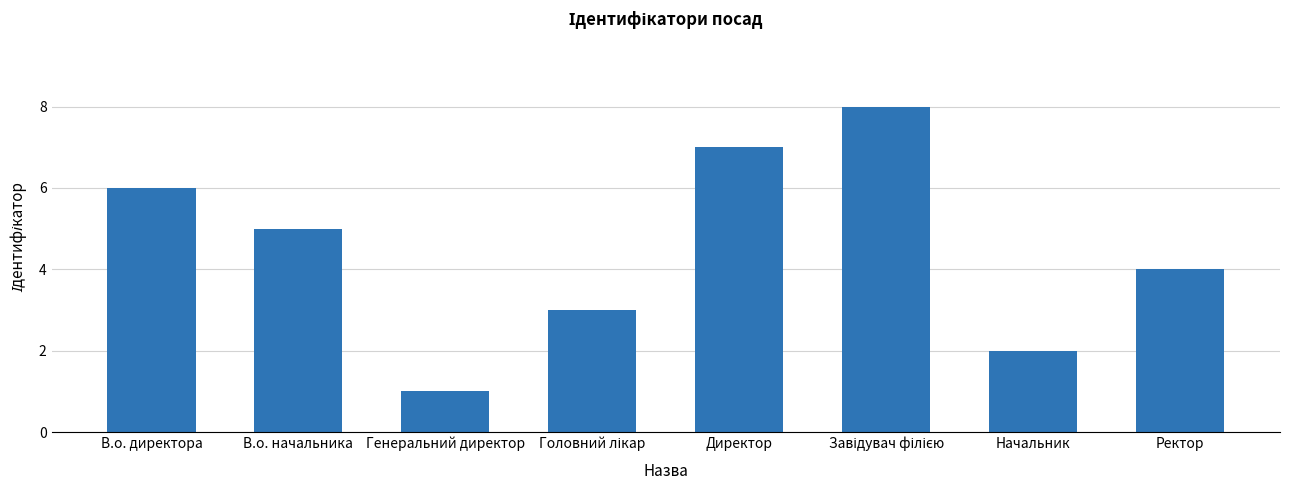

The chart shows a value of 7 at Директор. True or false?

True